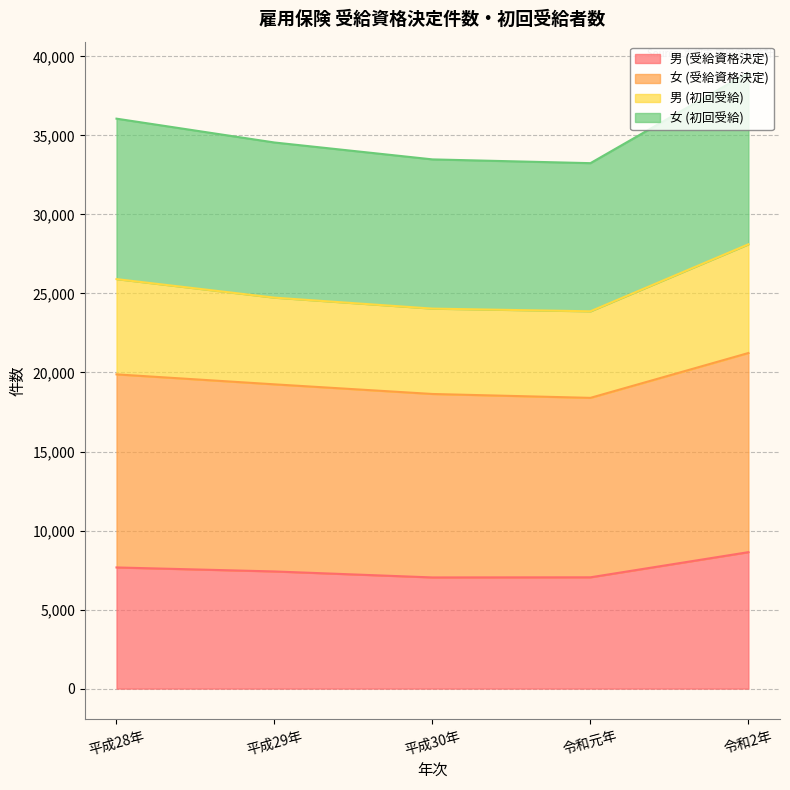

How many lines are shown in the chart?

4